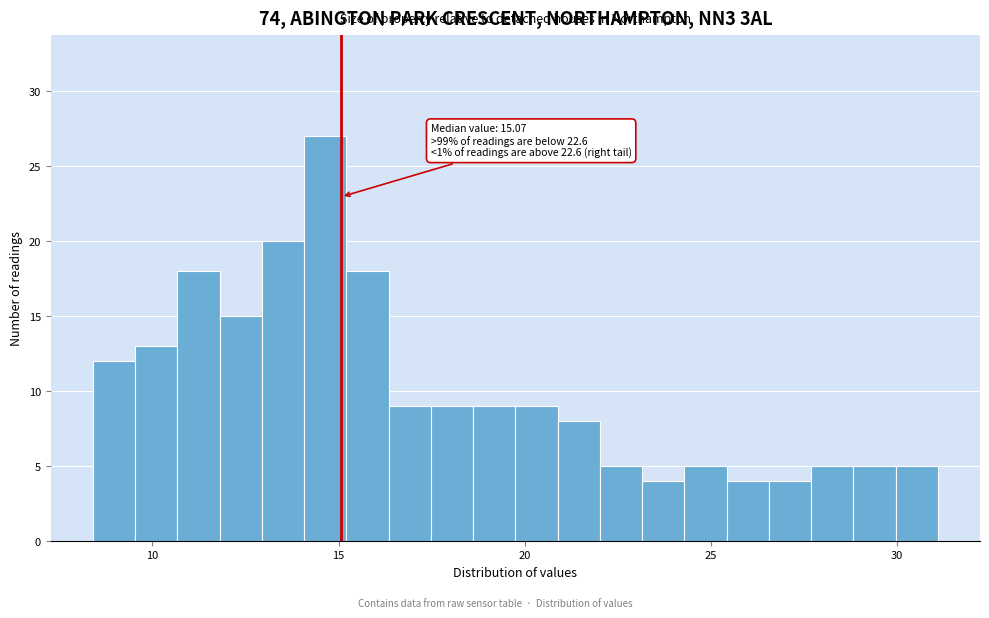

Around what value on the x-axis is the tallest bar? Give the approximate position of its centre, as read against the axis.

14.5